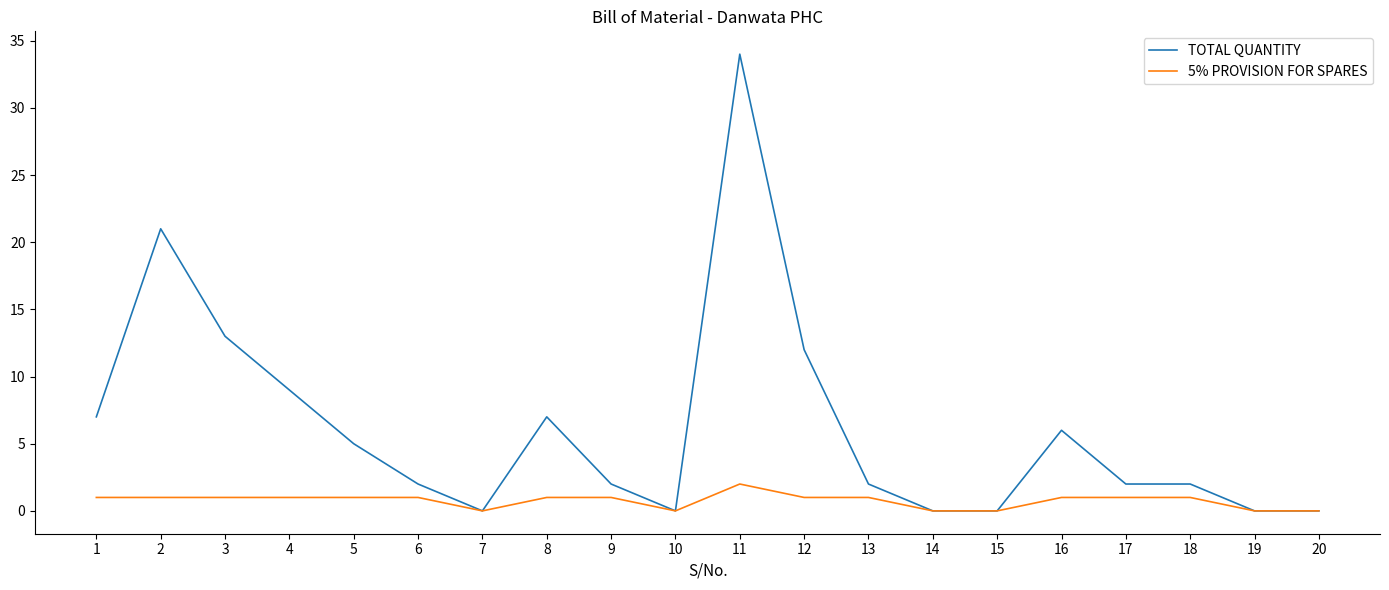

What is the average value of the 5% PROVISION FOR SPARES series?

1